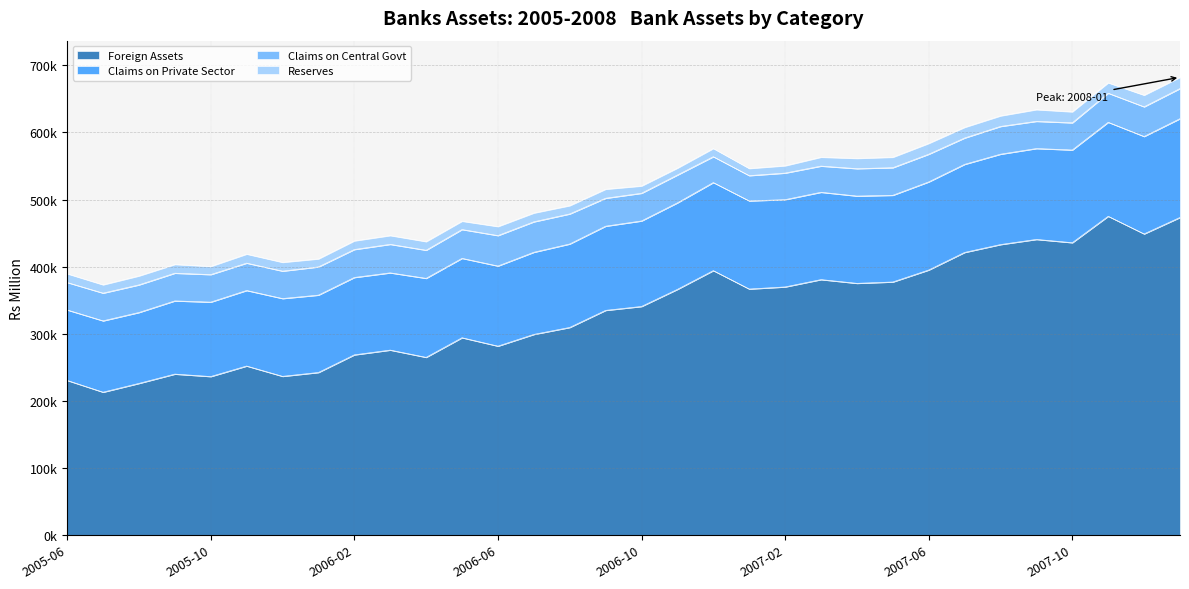

Which category has the highest value in the Reserves series?

2007-09